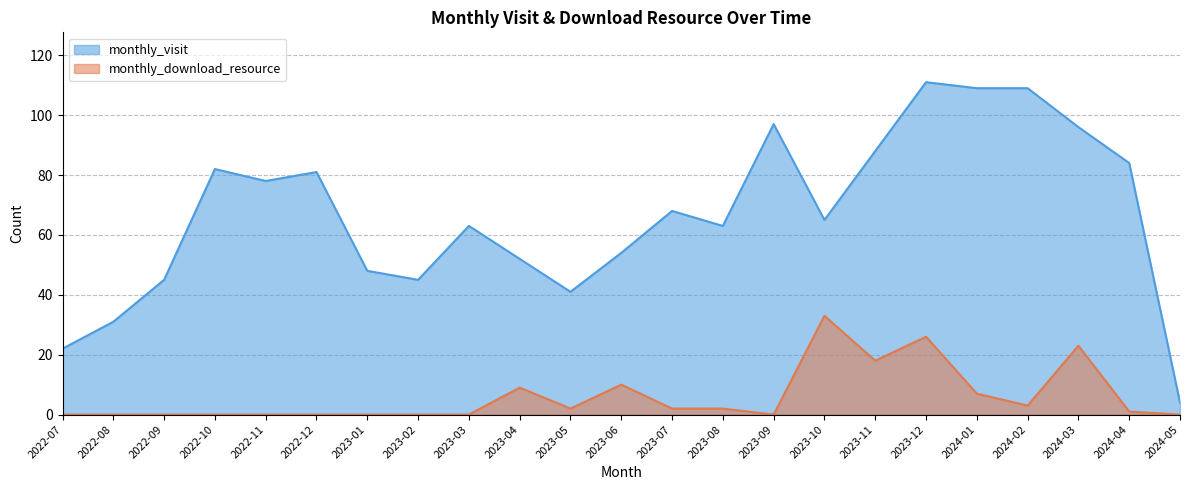

What is the label of the 18th point from the right?

2022-12